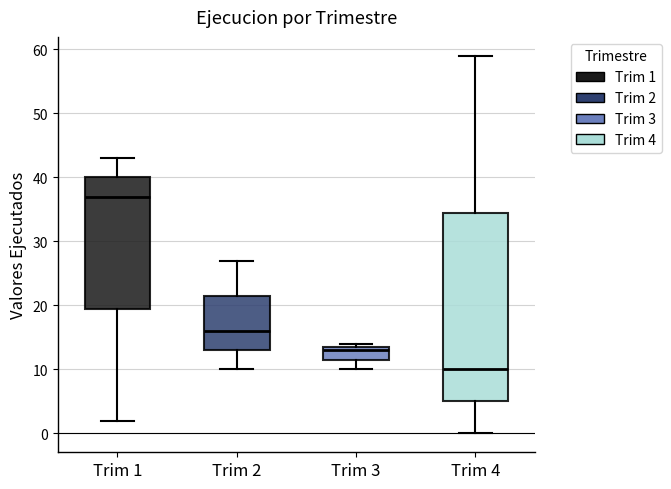

Where does the median line of the box for Trim 2 sit on the y-axis? The values are not printed on the chart, so give them approximately, as read against the axis.

16